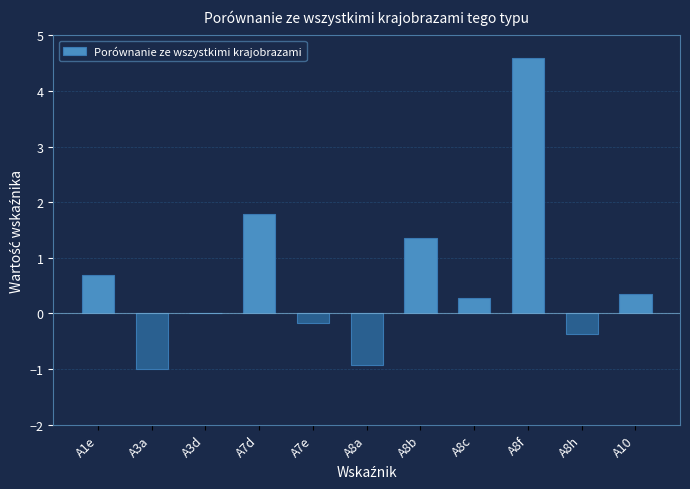

Count the number of categories in the chart.

11